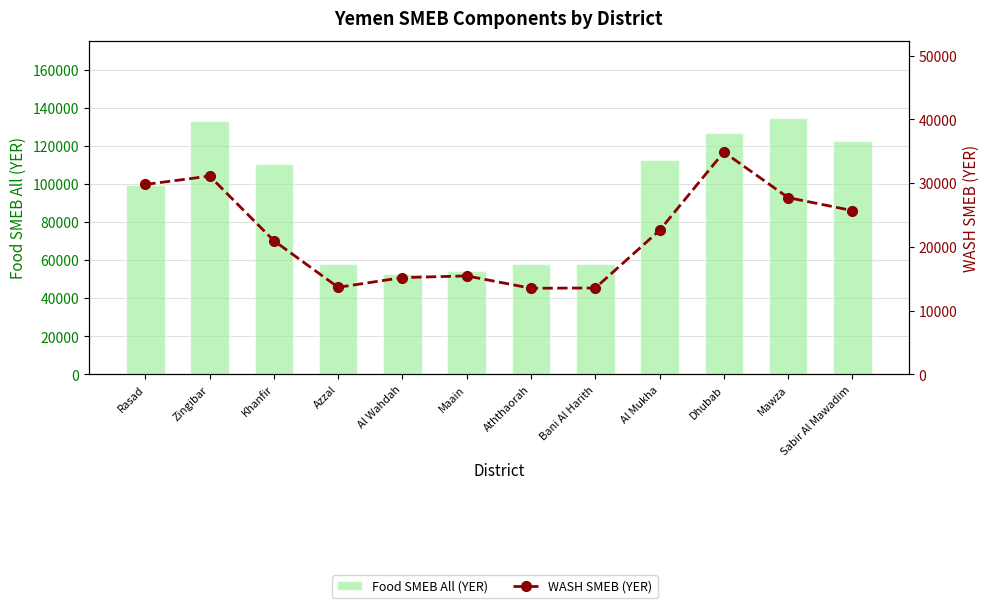

Does the chart contain any negative values?

No